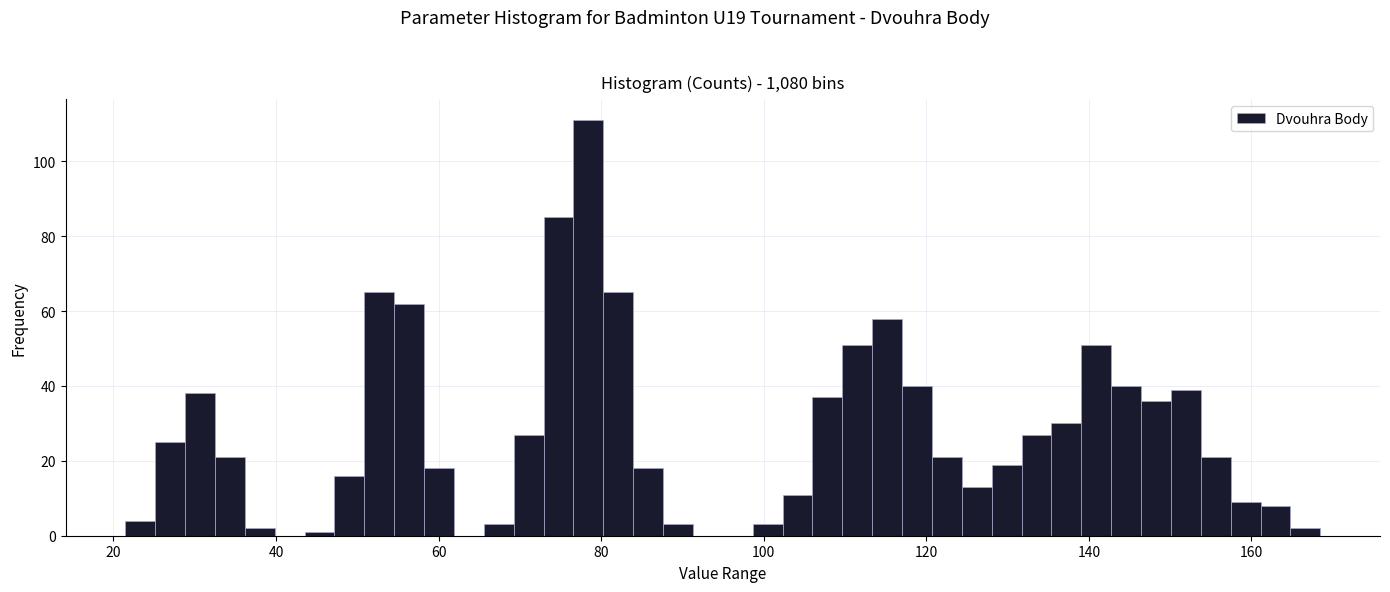

Around what value on the x-axis is the tallest bar? Give the approximate position of its centre, as read against the axis.

78